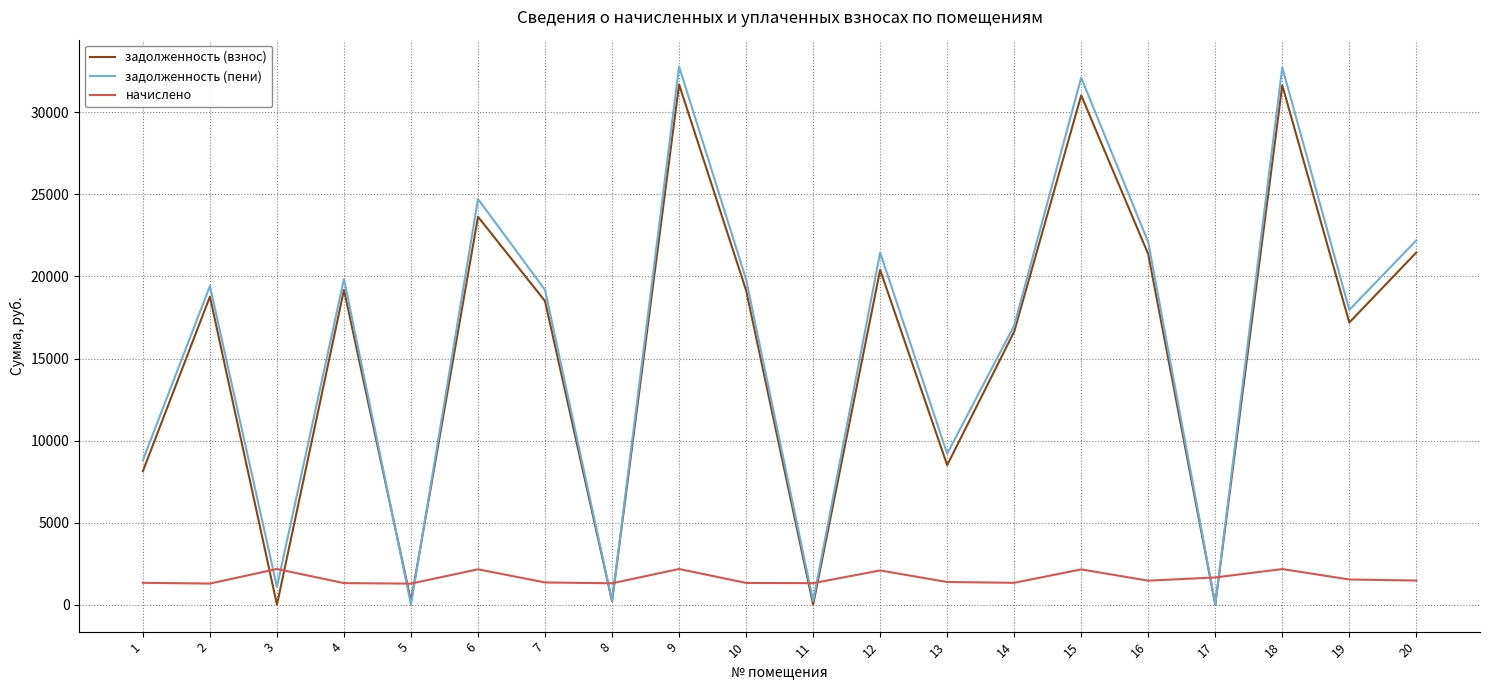

What is the sum of all задолженность (пени) values?

320866.8